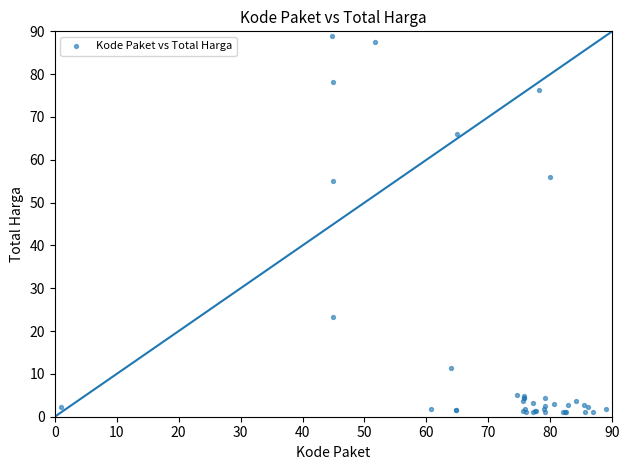

What Y value in the scatter plot is closest to 45?

55.1